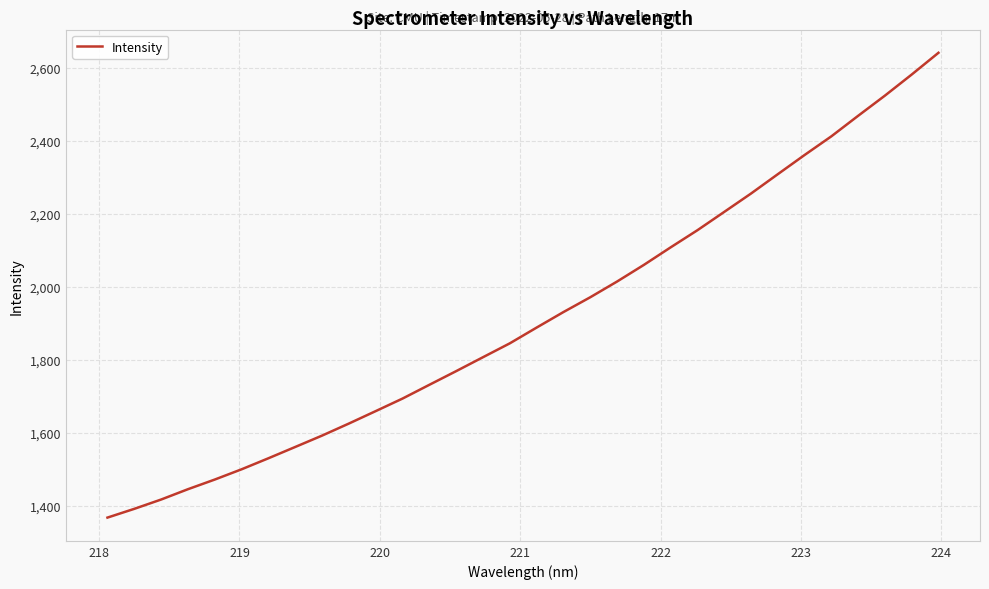

What is the difference between the maximum and minimum values?

1273.9